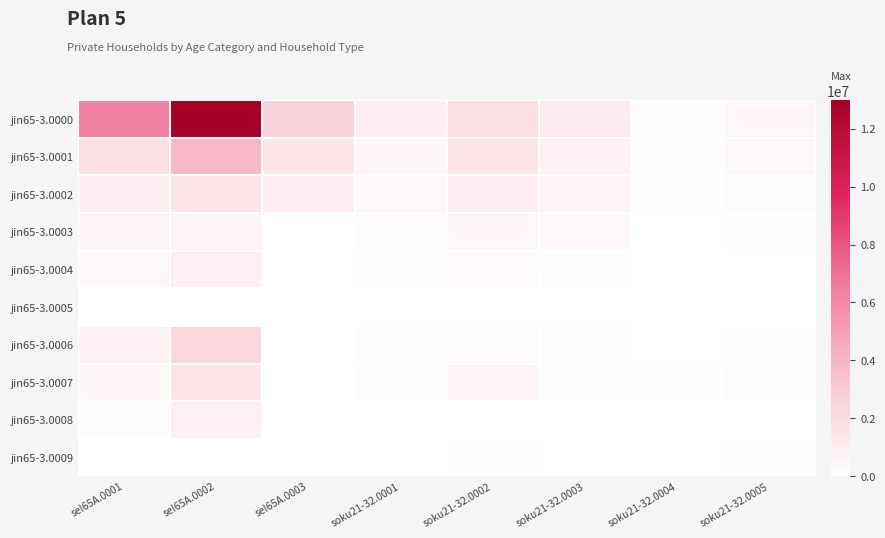

Which has a higher value, soku21-32.0003 or seI65A.0003?

seI65A.0003